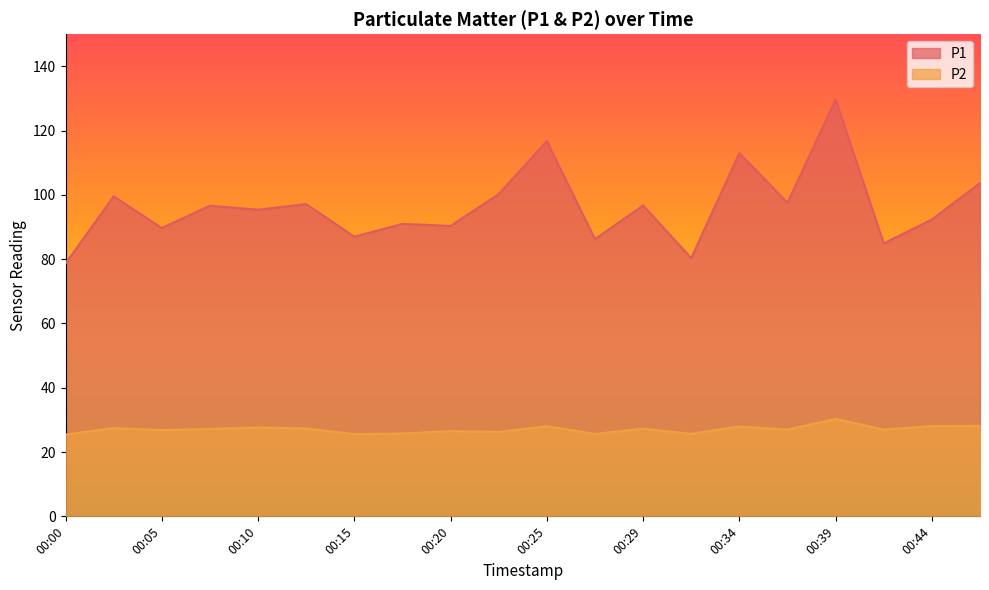

How many data points in P1 are above 96?

10